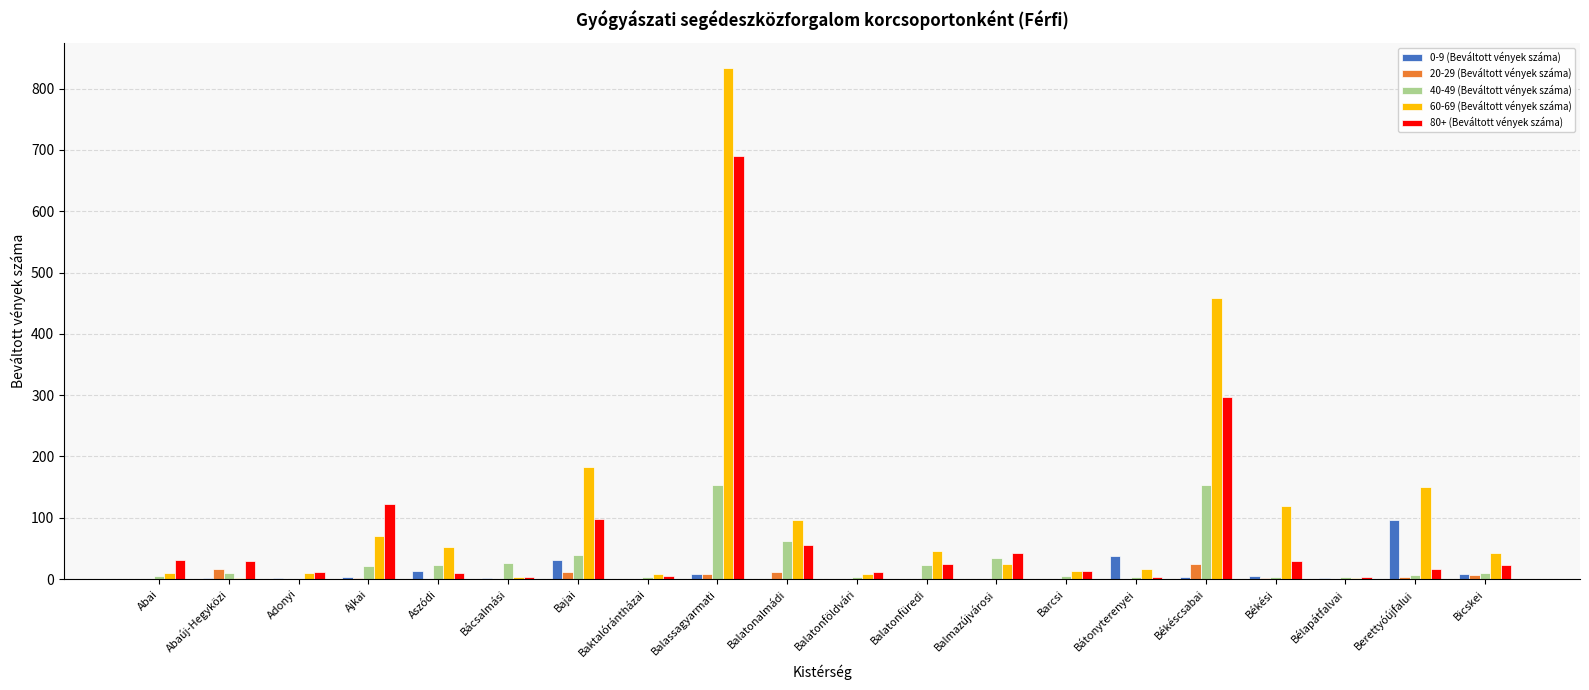

Is the value of 20-29 (Beváltott vények száma) at Bicskei greater than the value of 0-9 (Beváltott vények száma) at Bátonyterenyei?

No